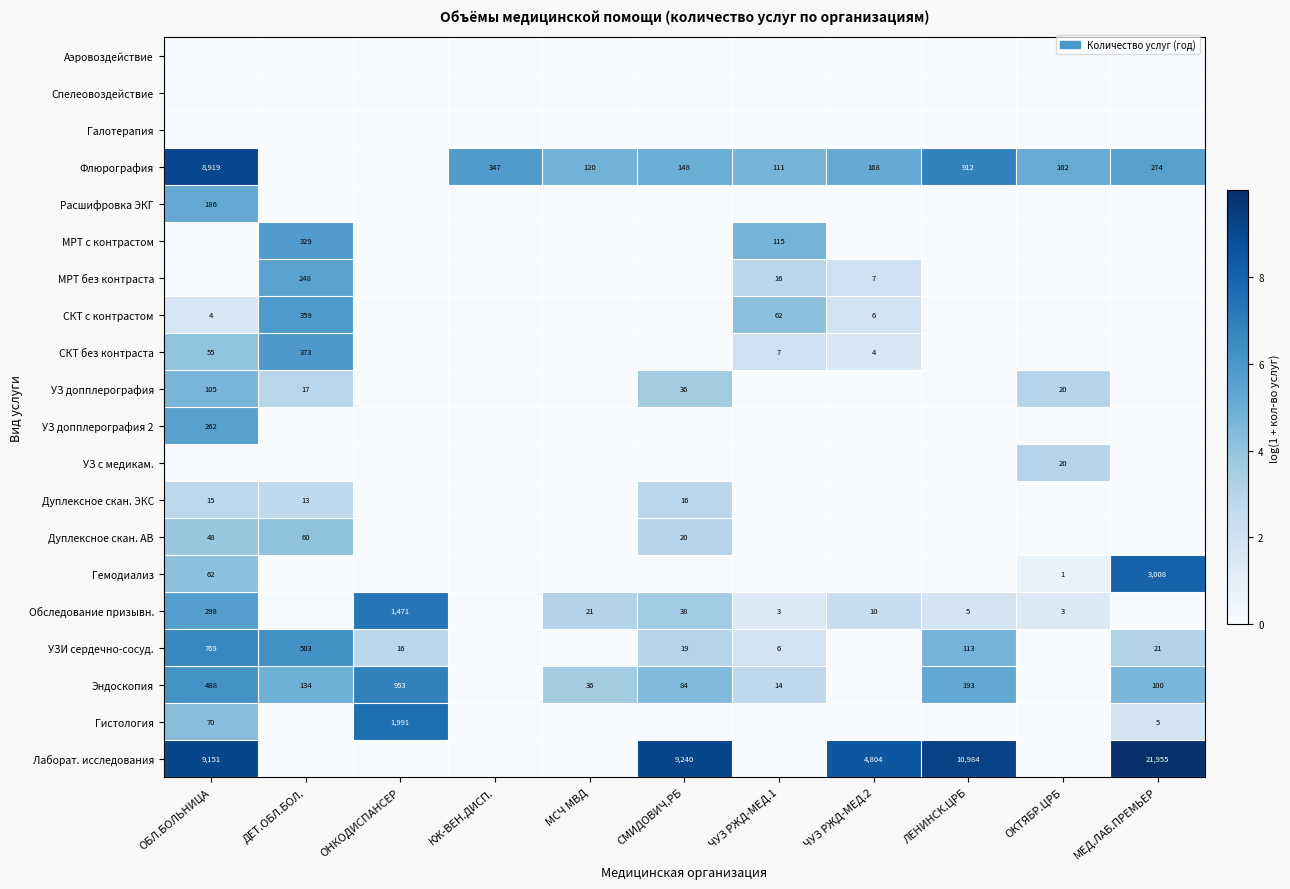

True or false: СКТ без контраста has a value of 4 at ЧУЗ РЖД-МЕД.2.

True